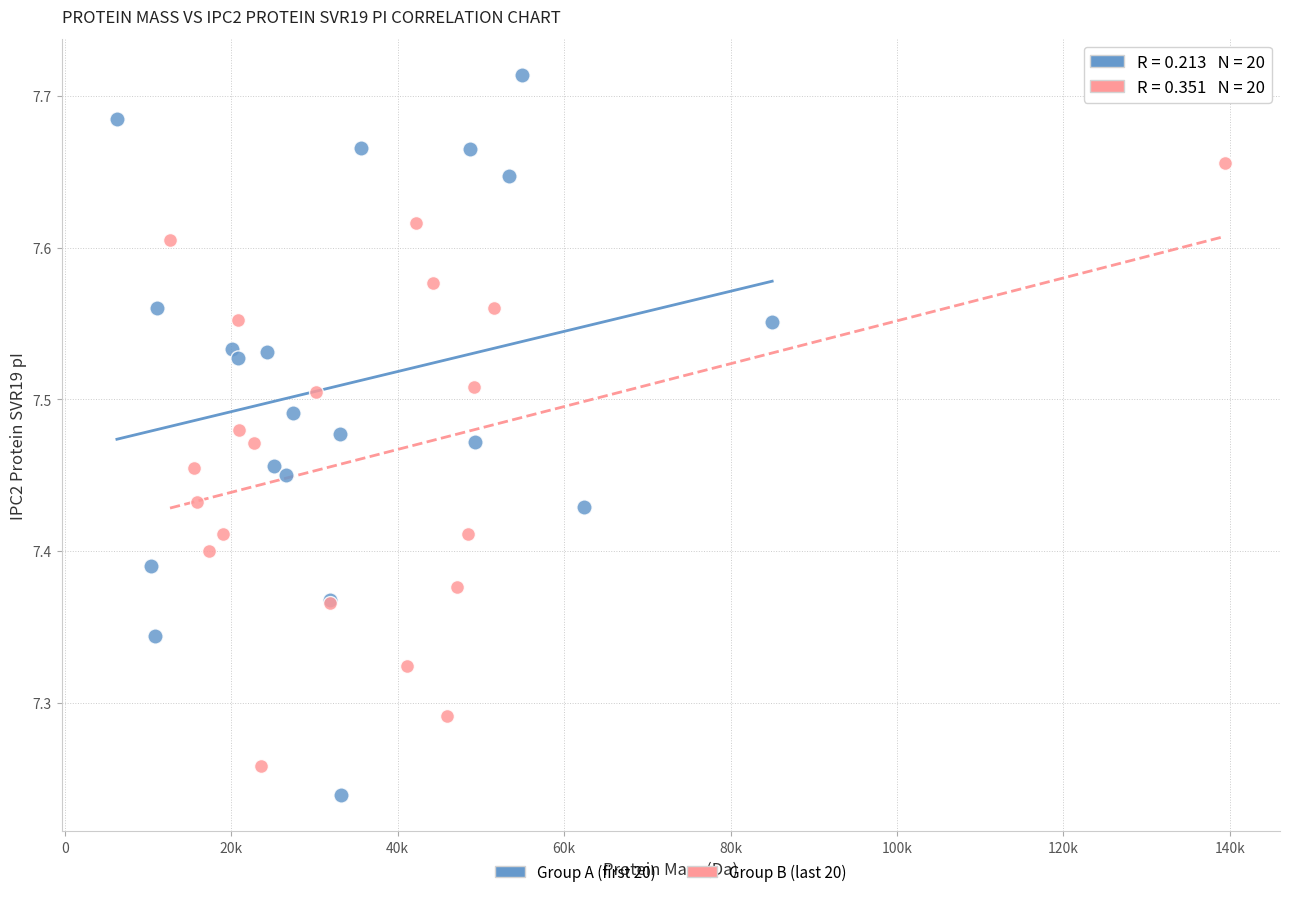

Which series has the widest spread of Y values?

Group A (first 20)